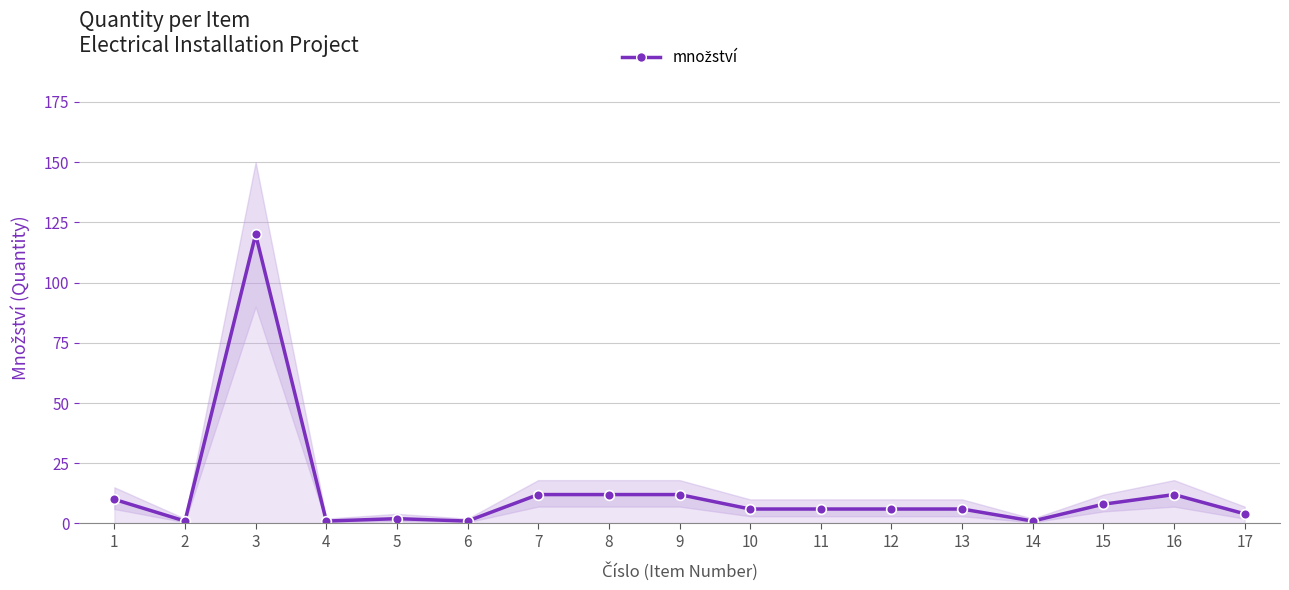

What is the maximum value shown in the chart?

120